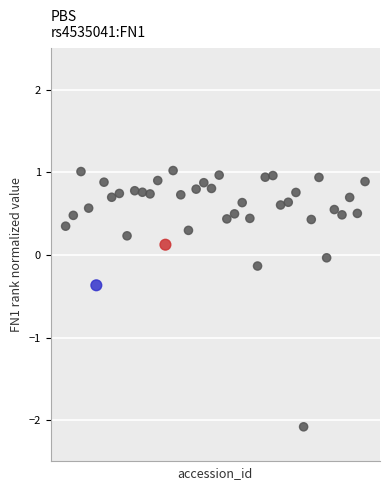

What is the range of X values (max minus min)?

39.0